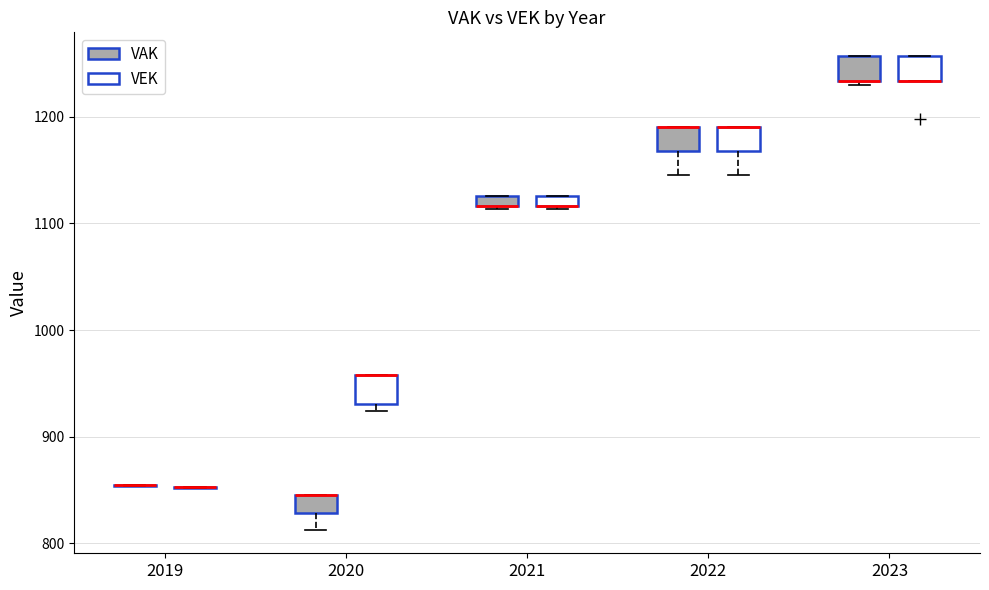

Where is the upper edge of the box for 2020 (VEK) on the y-axis? The values are not printed on the chart, so give them approximately, as read against the axis.

960